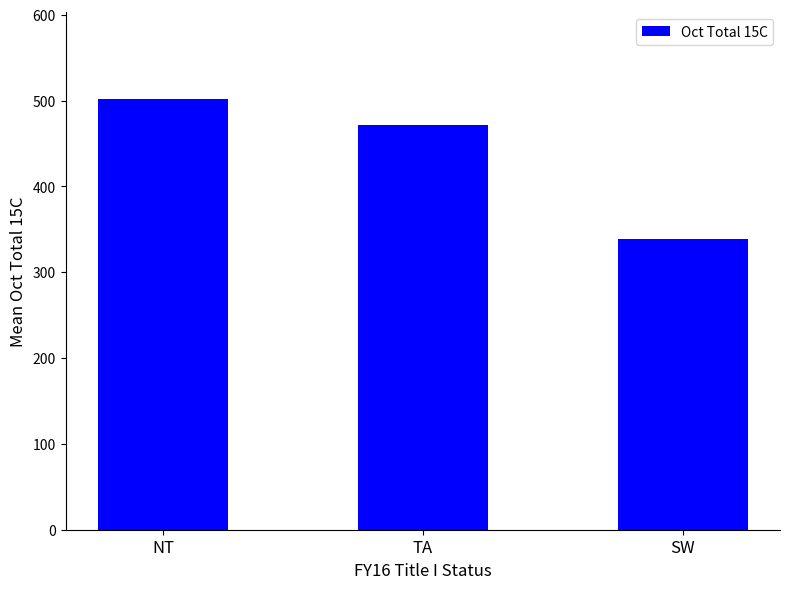

What is the difference between the second highest and minimum values?

133.1